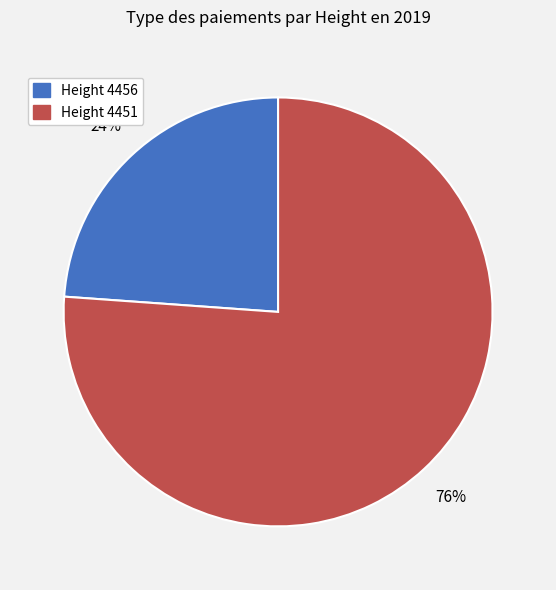

Is there any slice that represents more than half of the pie?

Yes